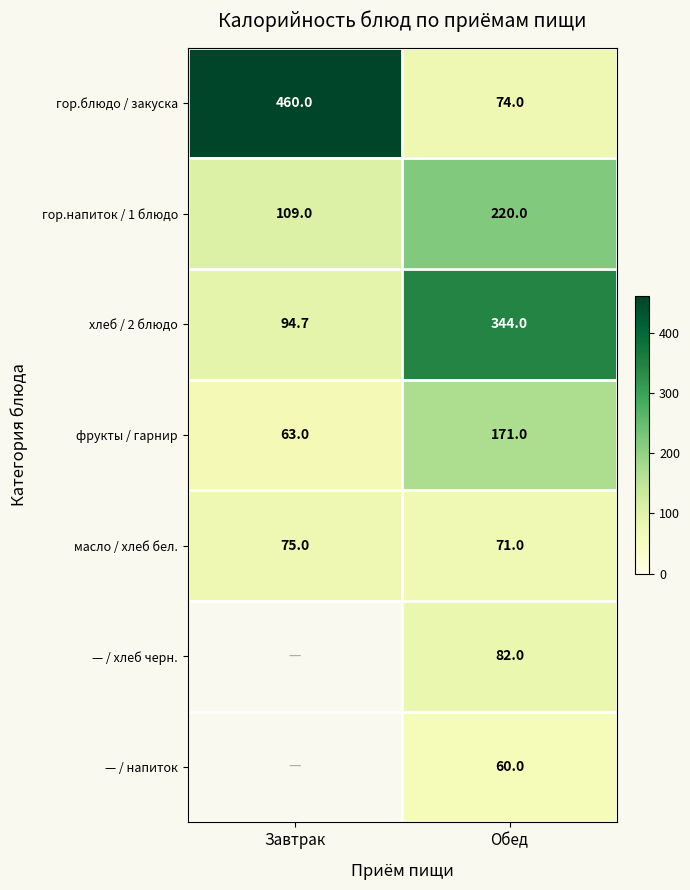

The масло / хлеб бел. series shows 75.0 at Завтрак. True or false?

True